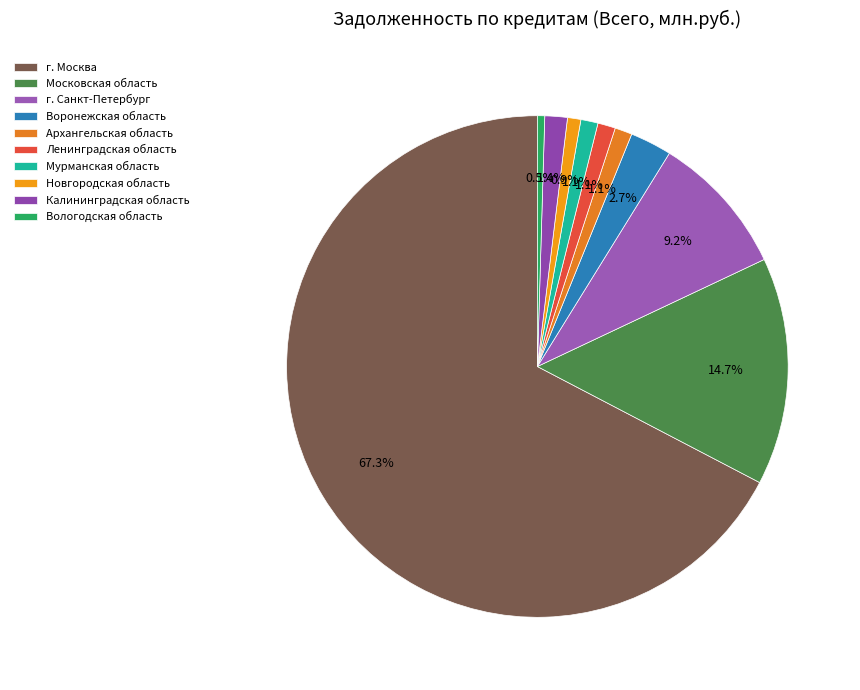

What is the largest slice in the pie chart?

г. Москва